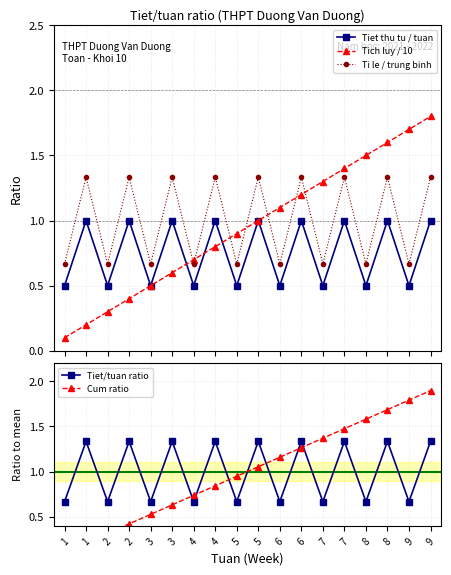

Which has a higher value, 6 or 8?

6